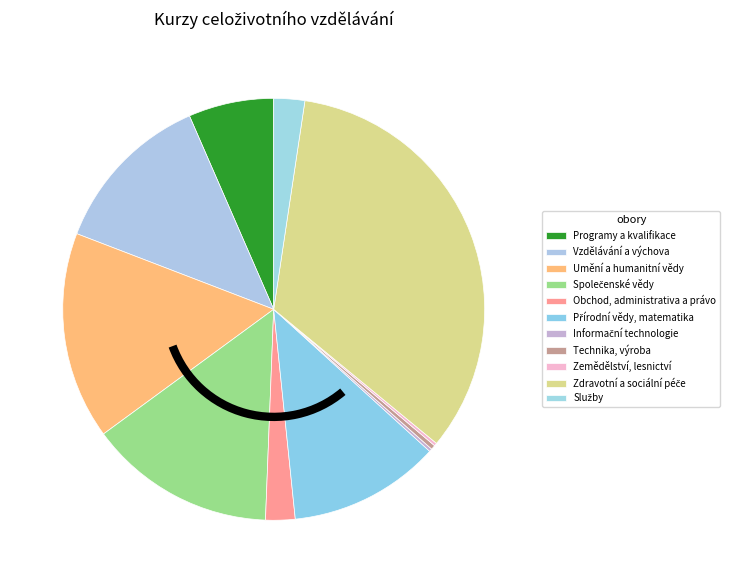

What is the largest slice in the pie chart?

Zdravotní a sociální péče